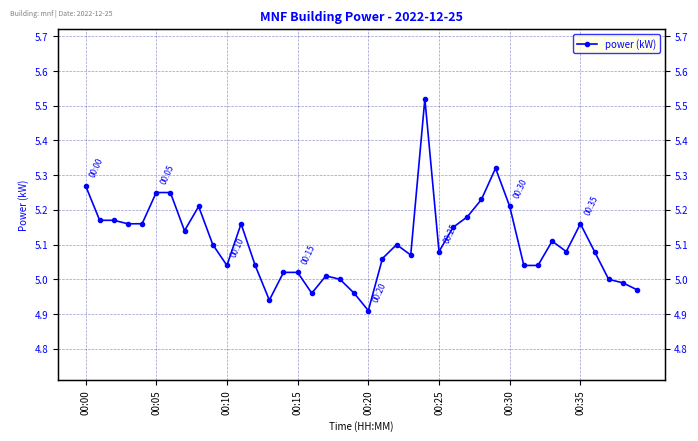

What is the smallest value displayed?

4.9